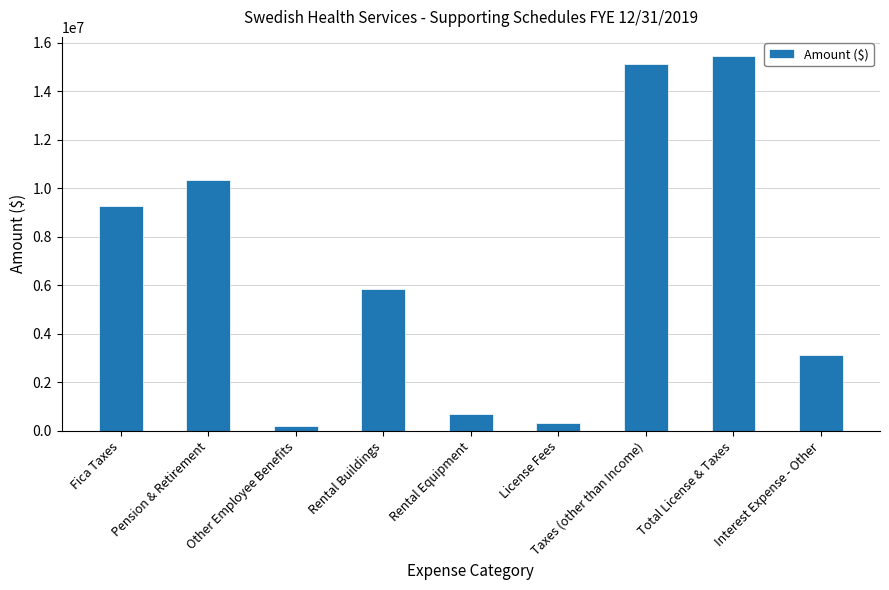

What is the difference between the values at Interest Expense - Other and Other Employee Benefits?

2899633.8